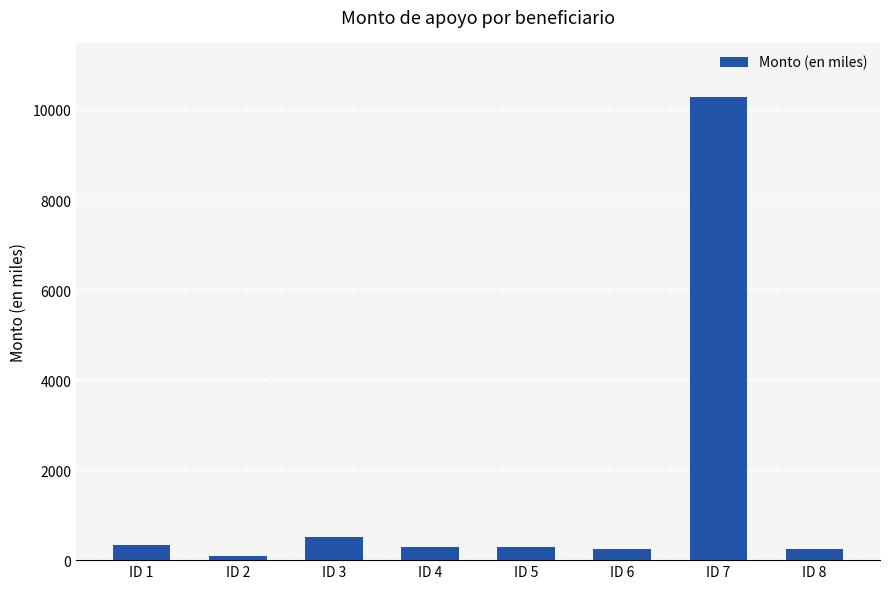

Is it true that the value at ID 4 is 300?

True